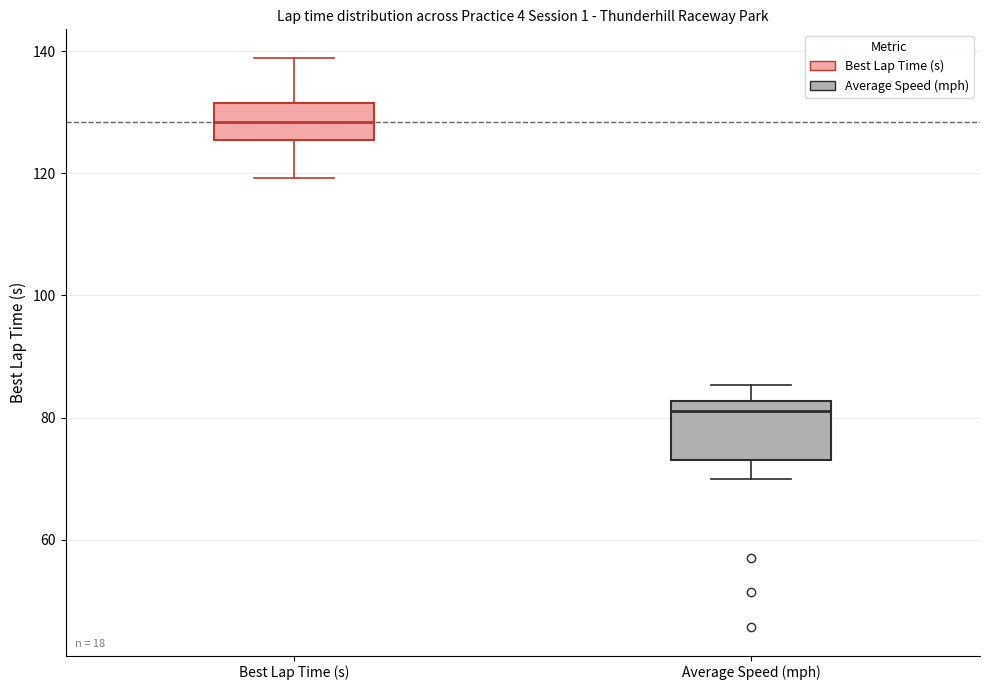

Reading left to right, transcribe this box plot: for each box, give where its median line is, the range the box spans, and where its two whiskers end, as read against the y-axis. The values are not printed on the chart, so give them approximately, as read against the axis.

Best Lap Time (s): median 128, box 126 to 132, whiskers 120 to 138
Average Speed (mph): median 82 (just below the box's upper edge), box 74 to 82, whiskers 70 to 86